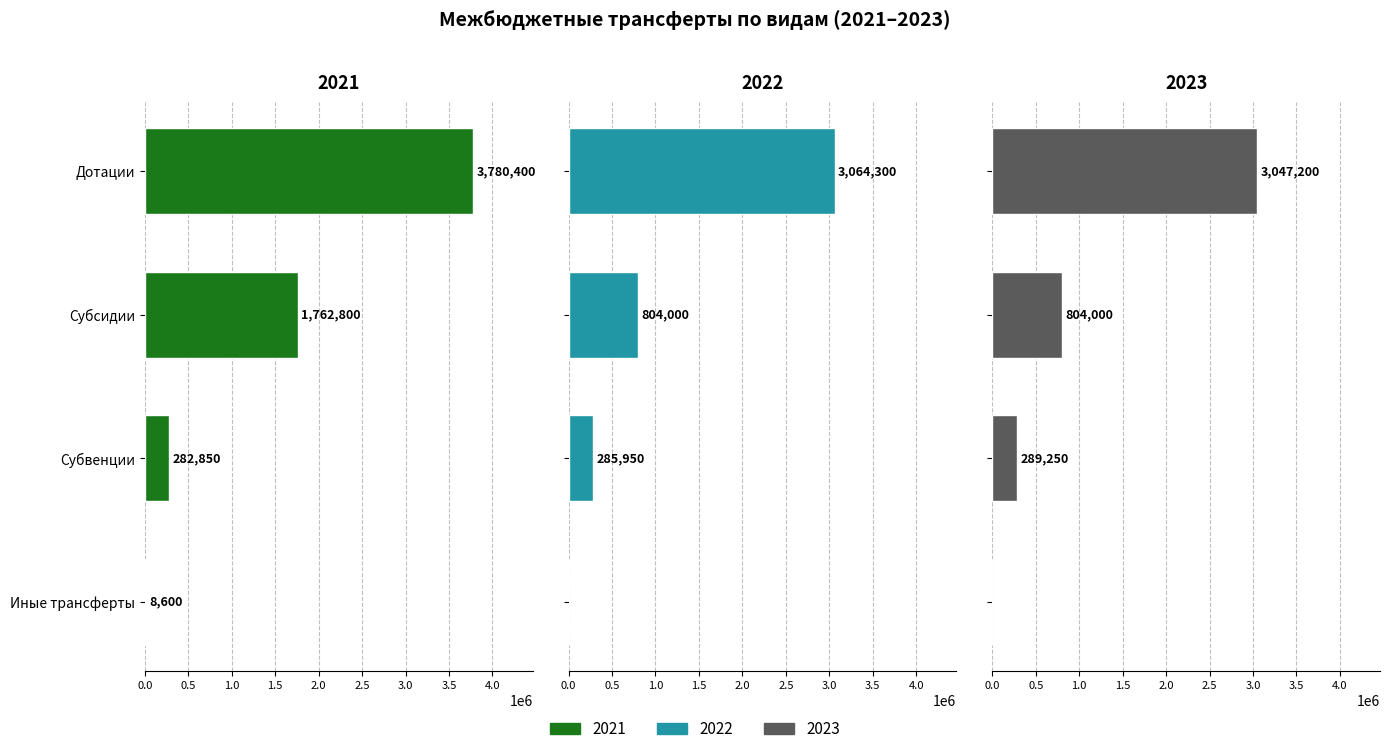

At how many categories does at least one series exceed 410155?

2